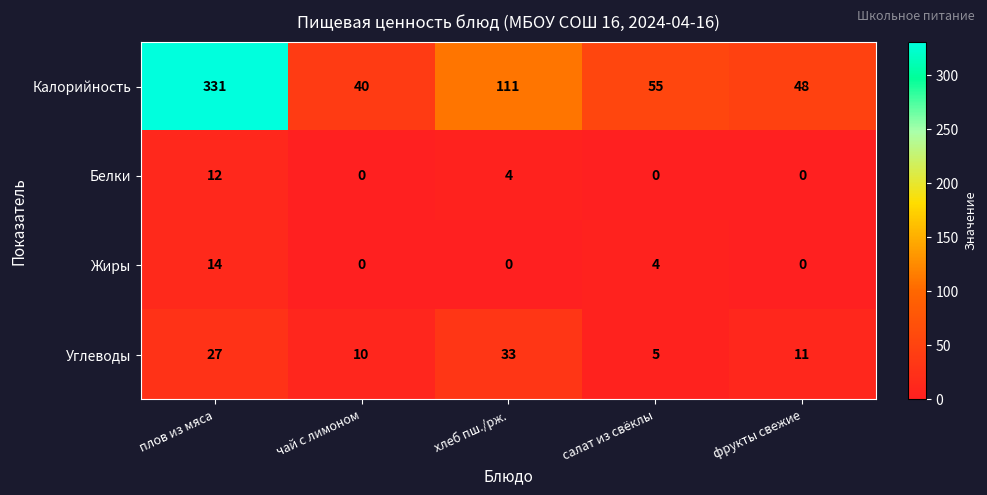

Between плов из мяса and салат из свёклы, which series saw the biggest shift?

Калорийность